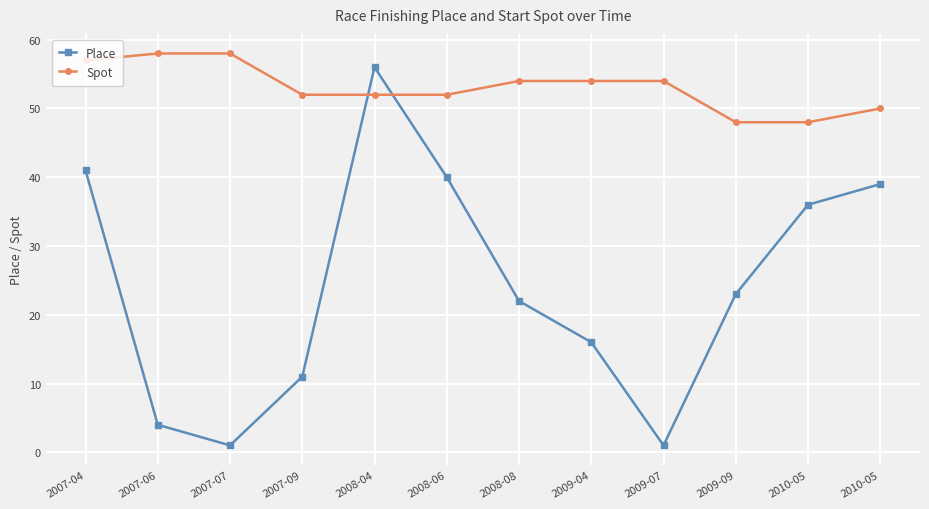

What is the maximum value shown in the chart?

58